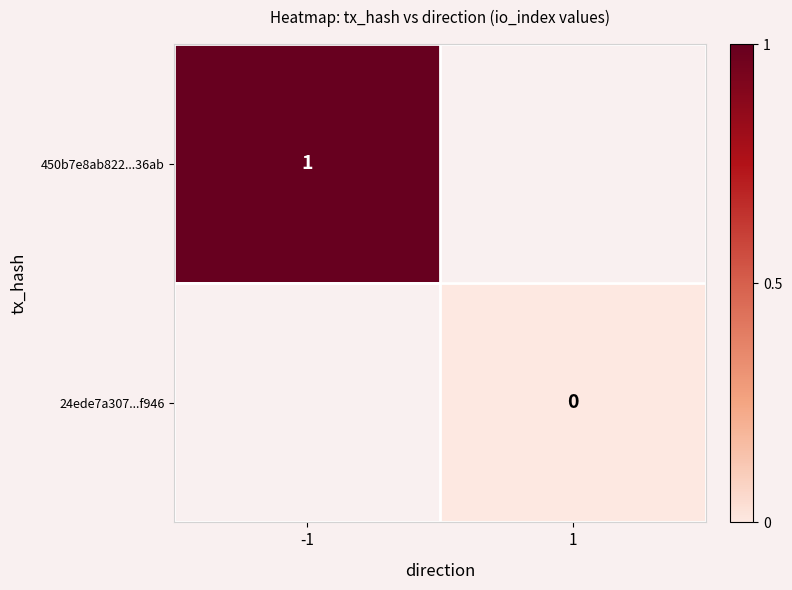

The 450b7e8ab822...36ab series shows 2 at -1. True or false?

False